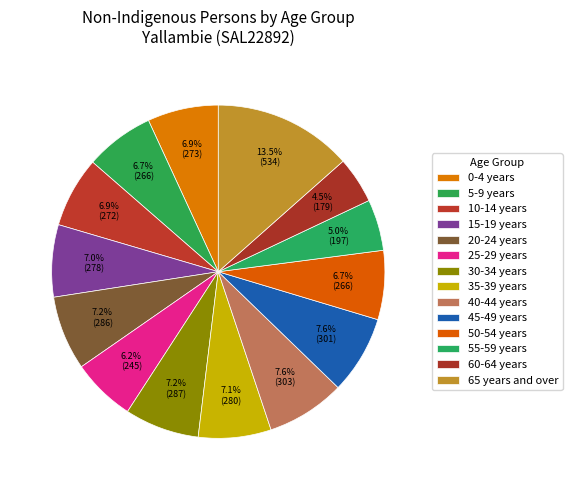

True or false: 60-64 years accounts for 11% of the total.

False